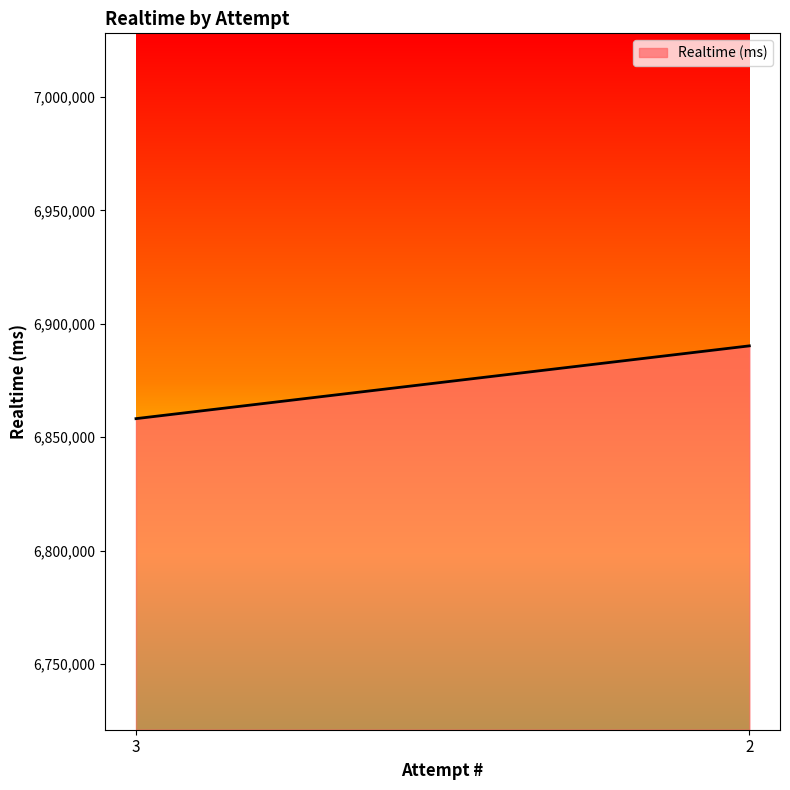

True or false: the data shows 3108565 at 2.

False